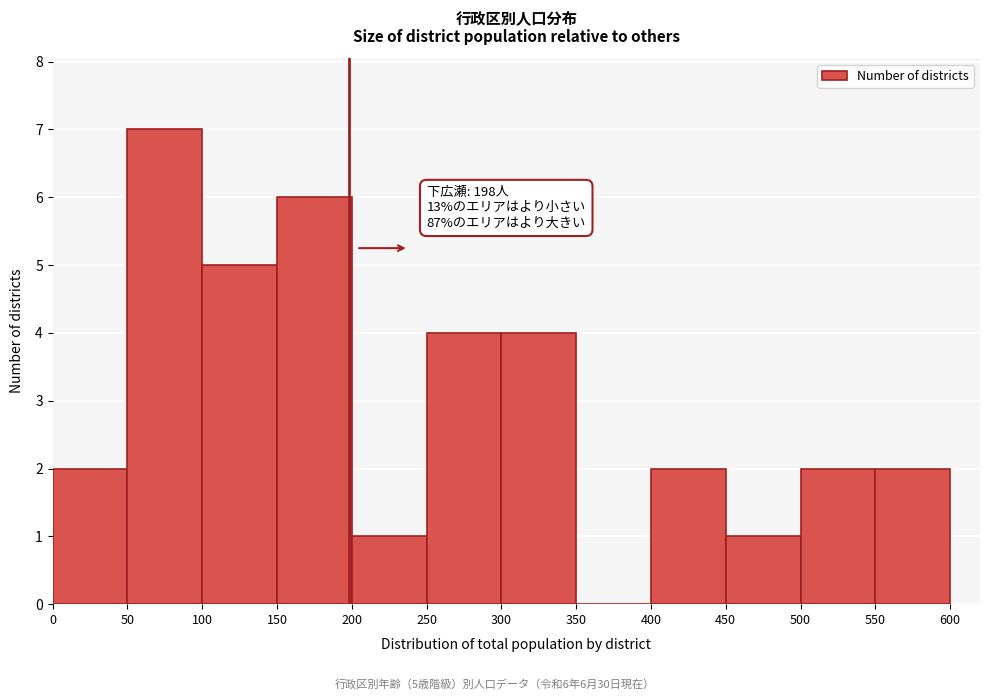

Over which range of the x-axis is the bar tallest?

50 to 100